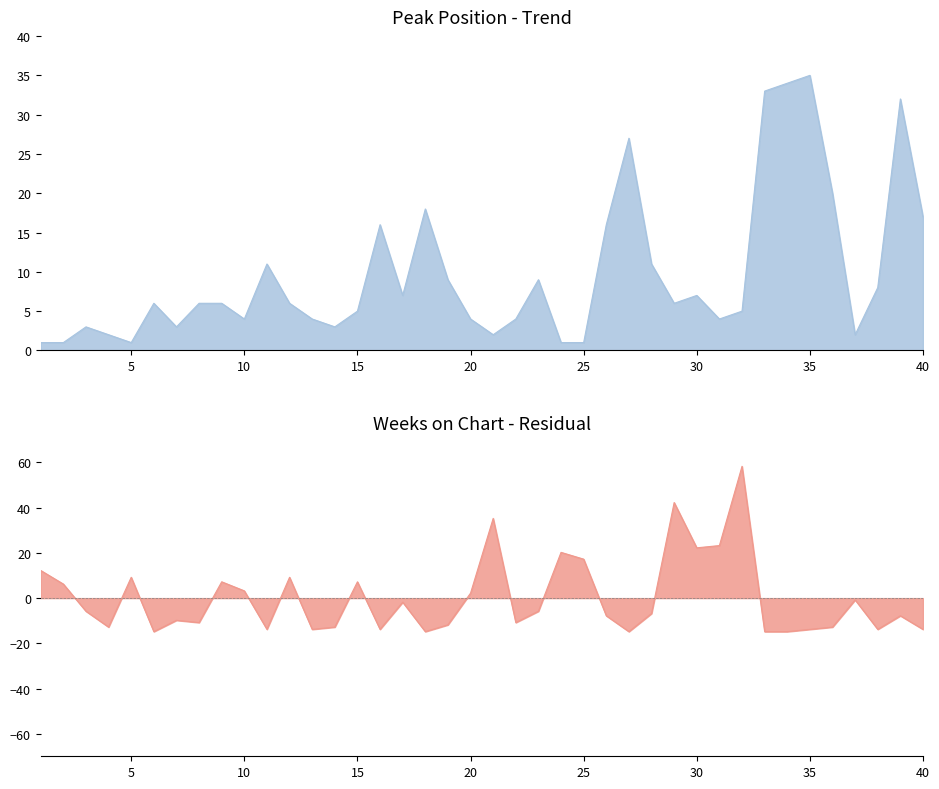

Between 28 and 39, which is larger?

39